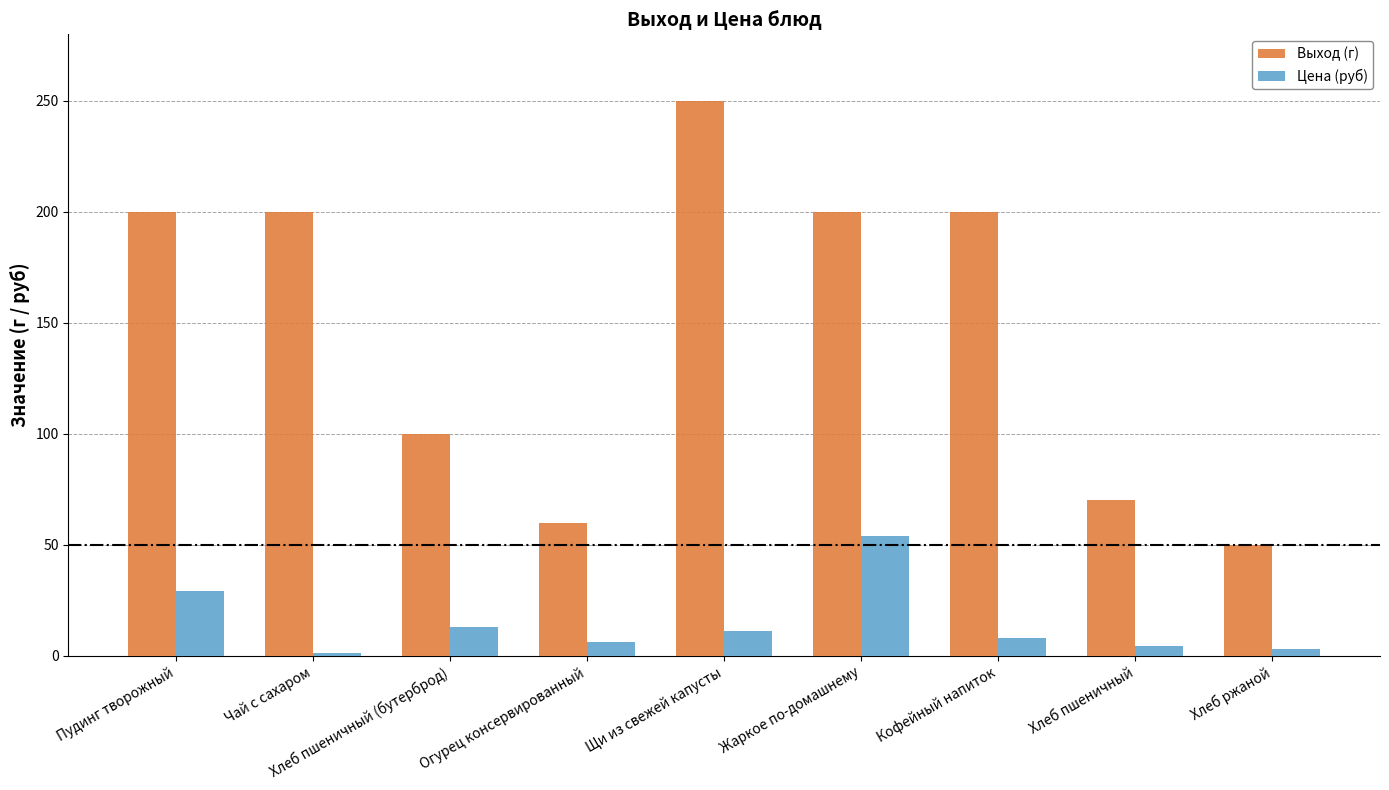

How many bars are there in total?

18